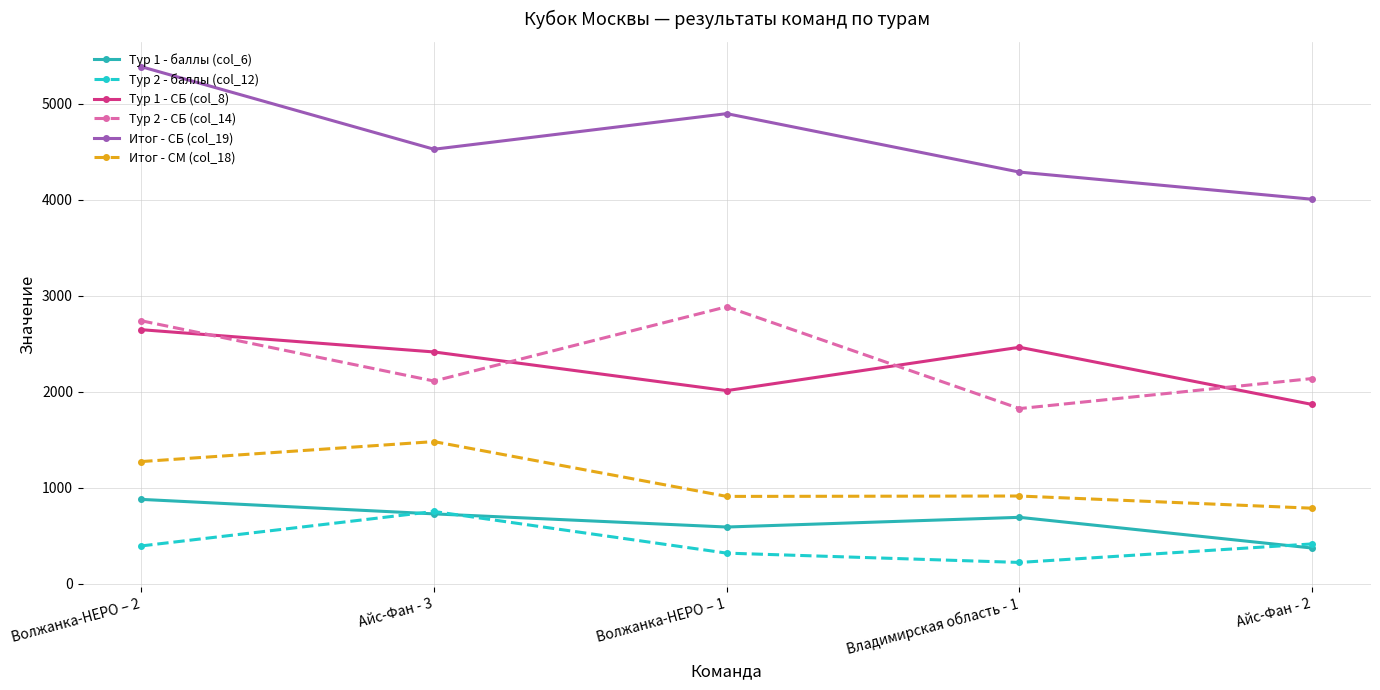

What is the sum of all Тур 2 - баллы (col_12) values?

2103